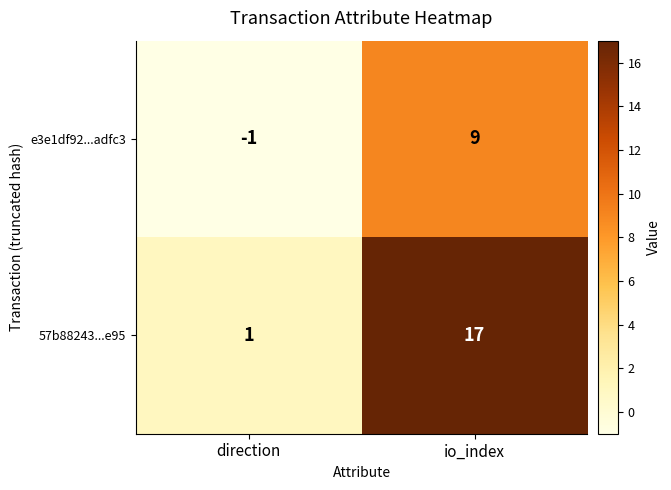

What is the difference between the 57b88243...e95 values at direction and io_index?

16